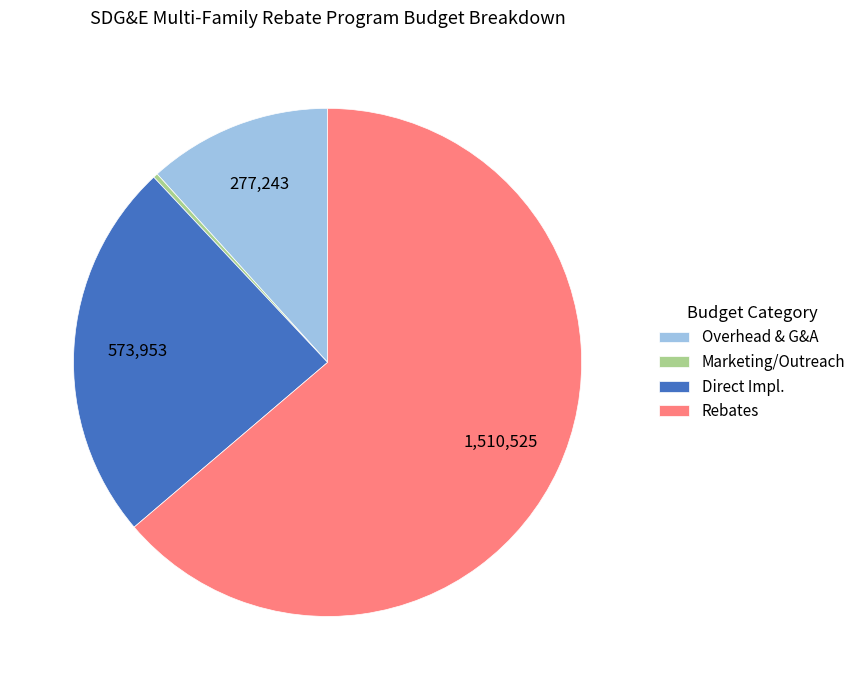

Which category has the smallest portion of the pie?

Marketing/Outreach